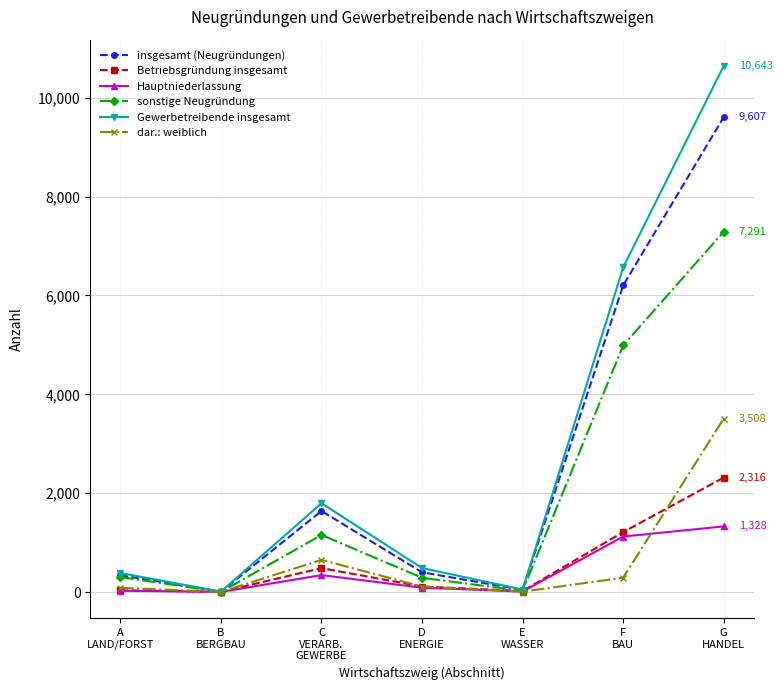

What is the highest value of the Hauptniederlassung series?

1328